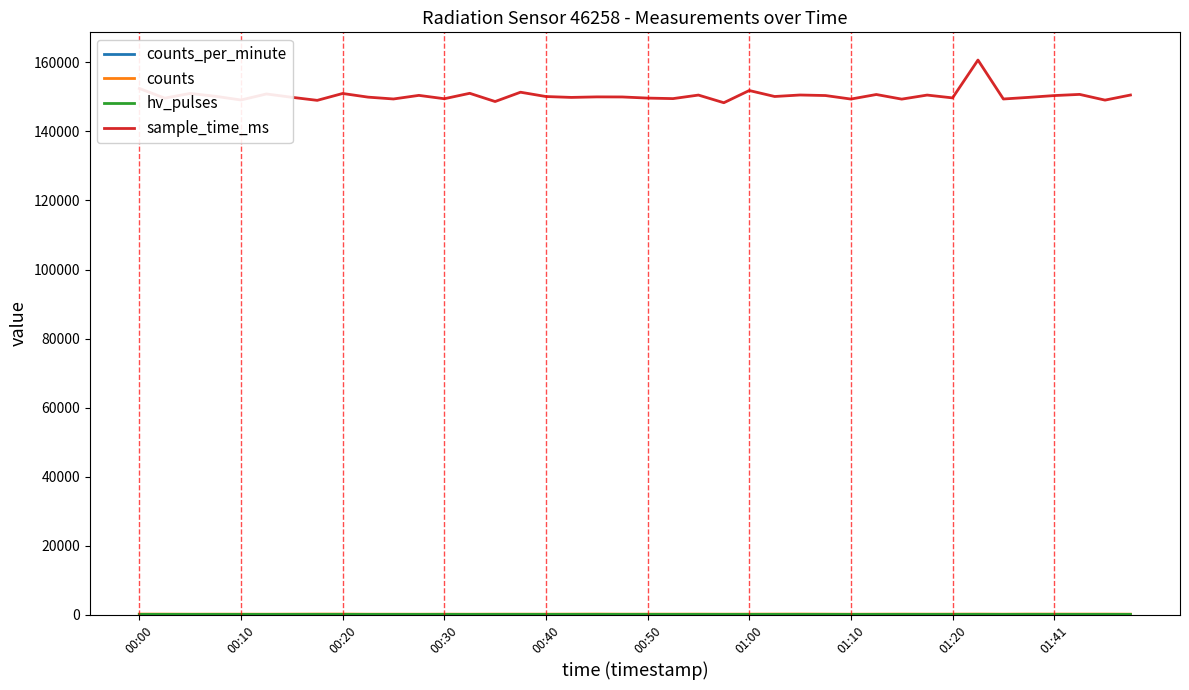

Which series has the widest spread of values?

sample_time_ms